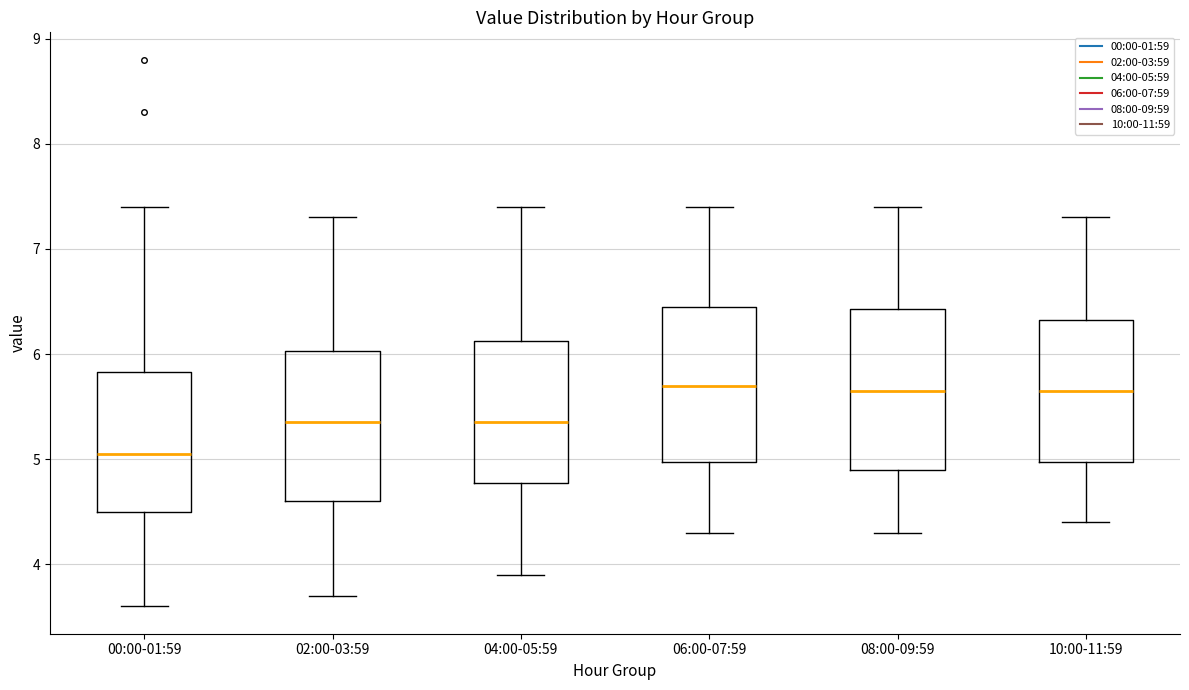

Reading left to right, read every box against the y-axis: the position of its median line, the range the box covers, and the ends of its whiskers. The values are not printed on the chart, so give them approximately, as read against the axis.

00:00-01:59: median 5.1, box 4.5 to 5.8, whiskers 3.6 to 7.4
02:00-03:59: median 5.4, box 4.6 to 6.0, whiskers 3.7 to 7.3
04:00-05:59: median 5.4, box 4.8 to 6.1, whiskers 3.9 to 7.4
06:00-07:59: median 5.7, box 5.0 to 6.5, whiskers 4.3 to 7.4
08:00-09:59: median 5.7, box 4.9 to 6.4, whiskers 4.3 to 7.4
10:00-11:59: median 5.7, box 5.0 to 6.3, whiskers 4.4 to 7.3